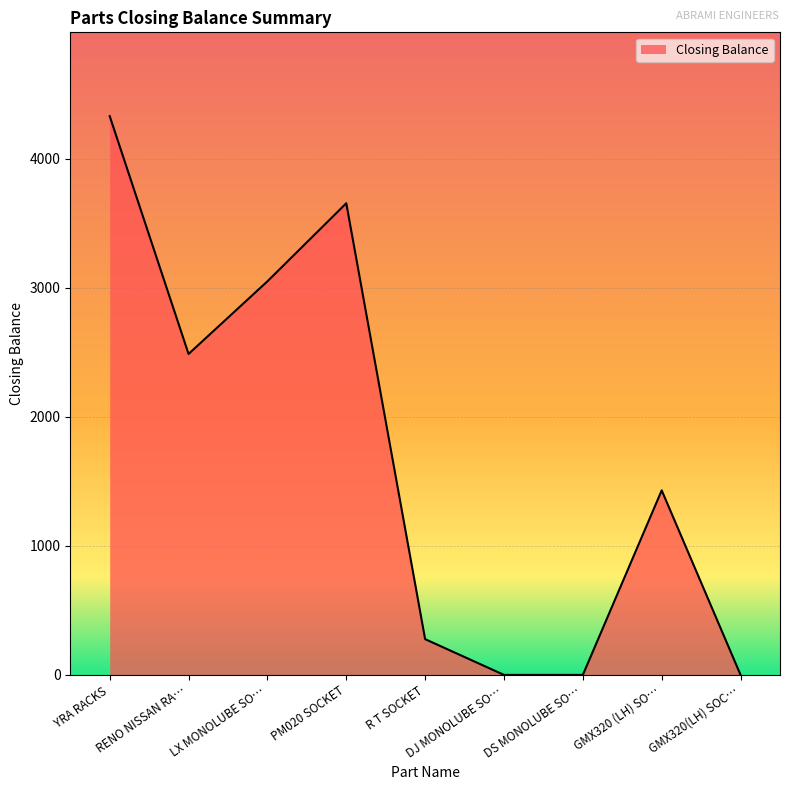

At which label does the data first exceed 1430?

YRA RACKS